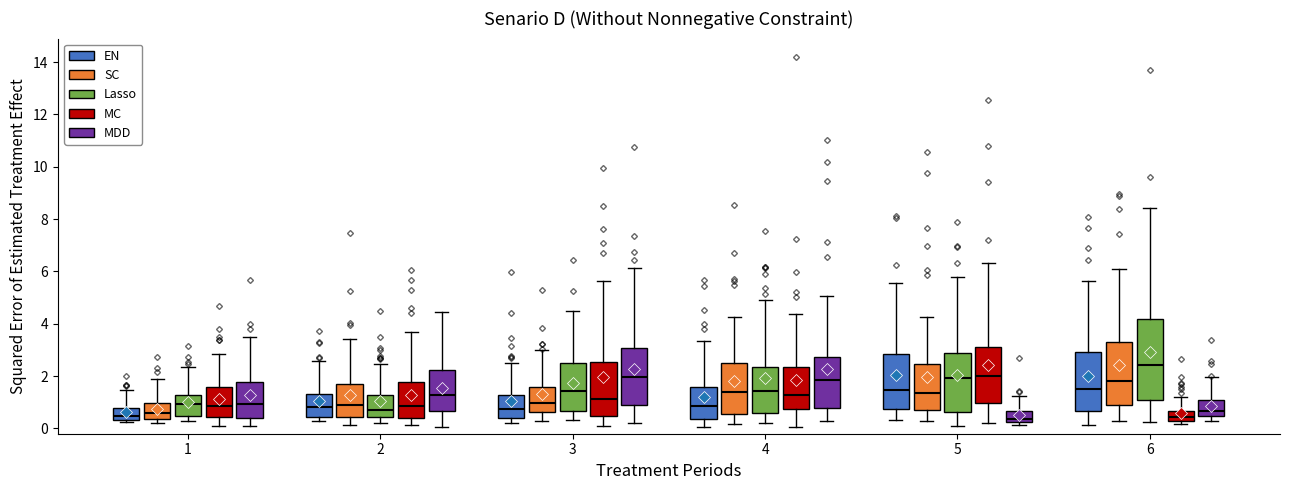

Which box is the tallest, from its lower edge to its upper edge?

6 (Lasso)